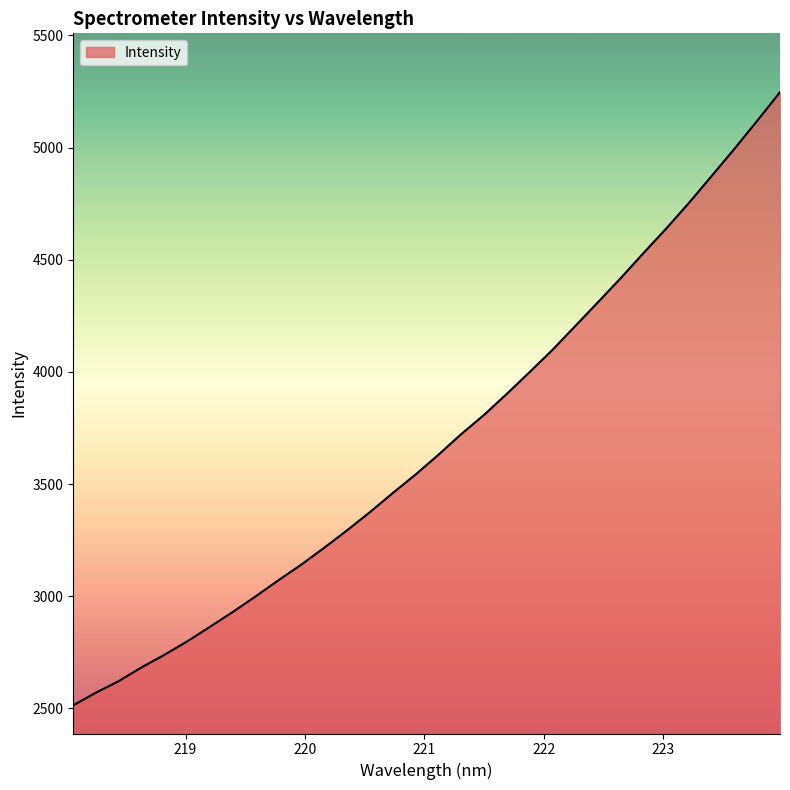

What is the difference between the second highest and second lowest values?

2549.3